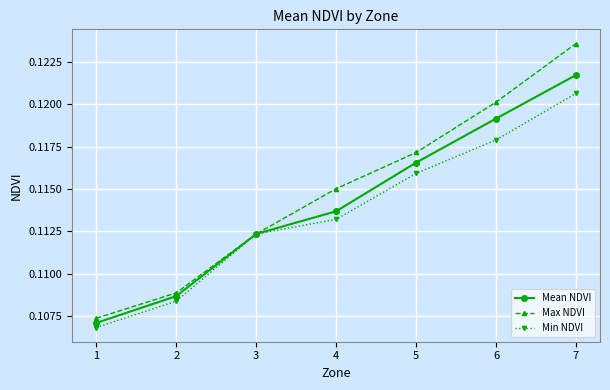

The value of Max NDVI at 2 is 0.2. True or false?

False